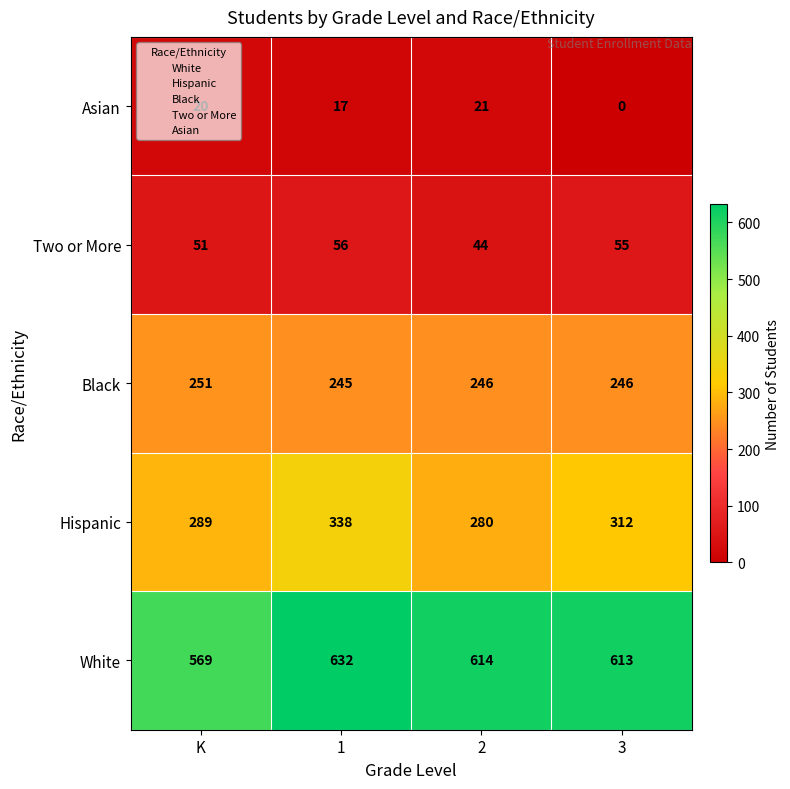

Which series has the widest spread of values?

White